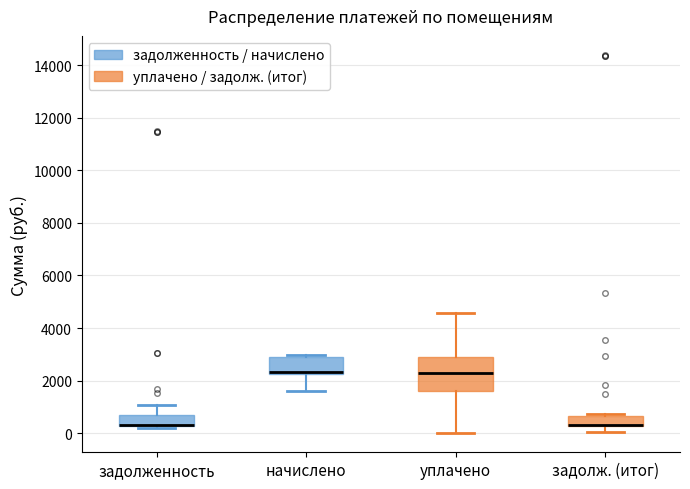

Where does the lower whisker of the box for задолж. (итог) end on the y-axis? The values are not printed on the chart, so give them approximately, as read against the axis.

0